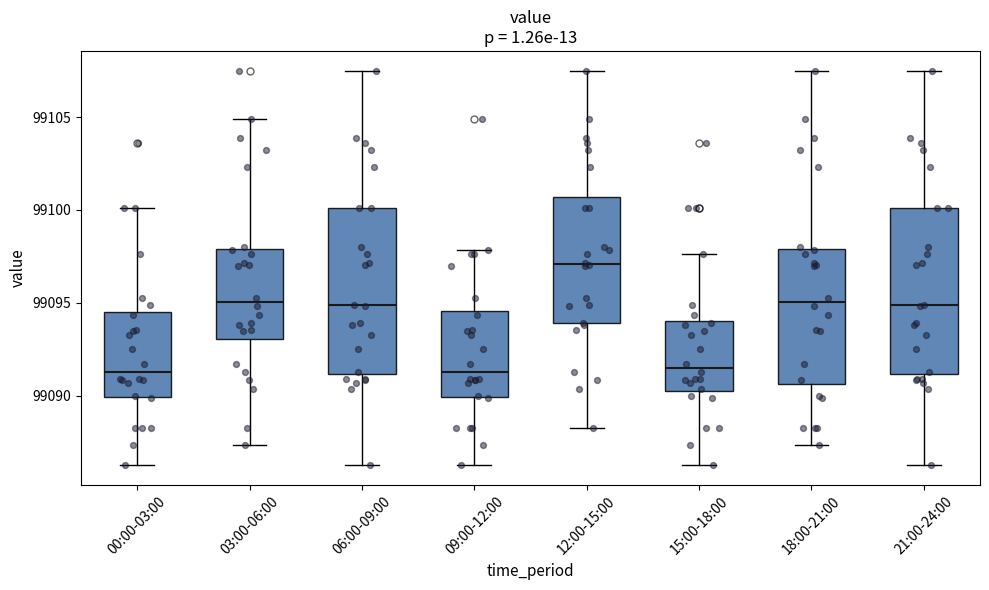

Reading left to right, read every box against the y-axis: the position of its median line, the range the box covers, and the ends of its whiskers. The values are not printed on the chart, so give them approximately, as read against the axis.

00:00-03:00: median 99091.5, box 99090.0 to 99094.5, whiskers 99086.5 to 99100.0
03:00-06:00: median 99095.0, box 99093.0 to 99098.0, whiskers 99087.5 to 99105.0
06:00-09:00: median 99095.0, box 99091.0 to 99100.0, whiskers 99086.5 to 99107.5
09:00-12:00: median 99091.5, box 99090.0 to 99094.5, whiskers 99086.5 to 99098.0
12:00-15:00: median 99097.0, box 99094.0 to 99100.5, whiskers 99088.5 to 99107.5
15:00-18:00: median 99091.5, box 99090.0 to 99094.0, whiskers 99086.5 to 99097.5
18:00-21:00: median 99095.0, box 99090.5 to 99098.0, whiskers 99087.5 to 99107.5
21:00-24:00: median 99095.0, box 99091.0 to 99100.0, whiskers 99086.5 to 99107.5